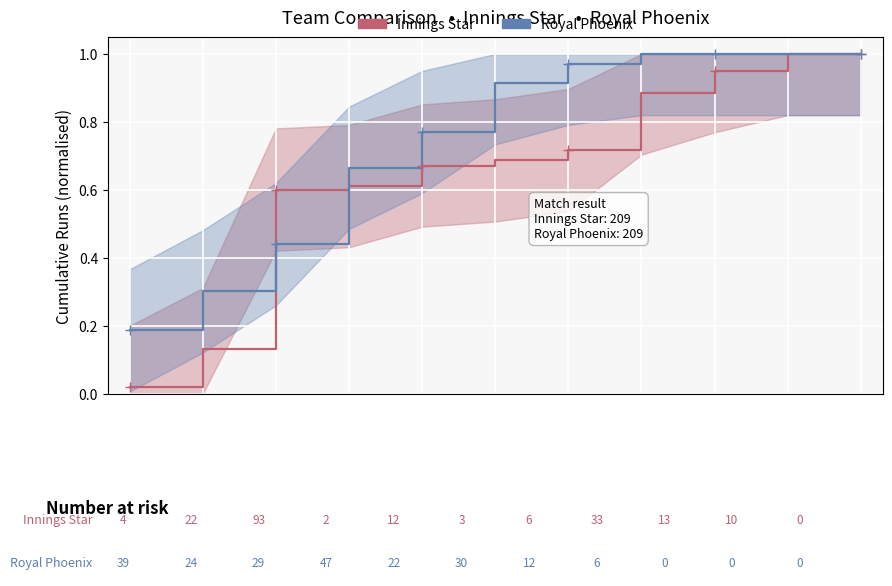

Between 0.2 and 0.4, which series saw the biggest shift?

Innings Star